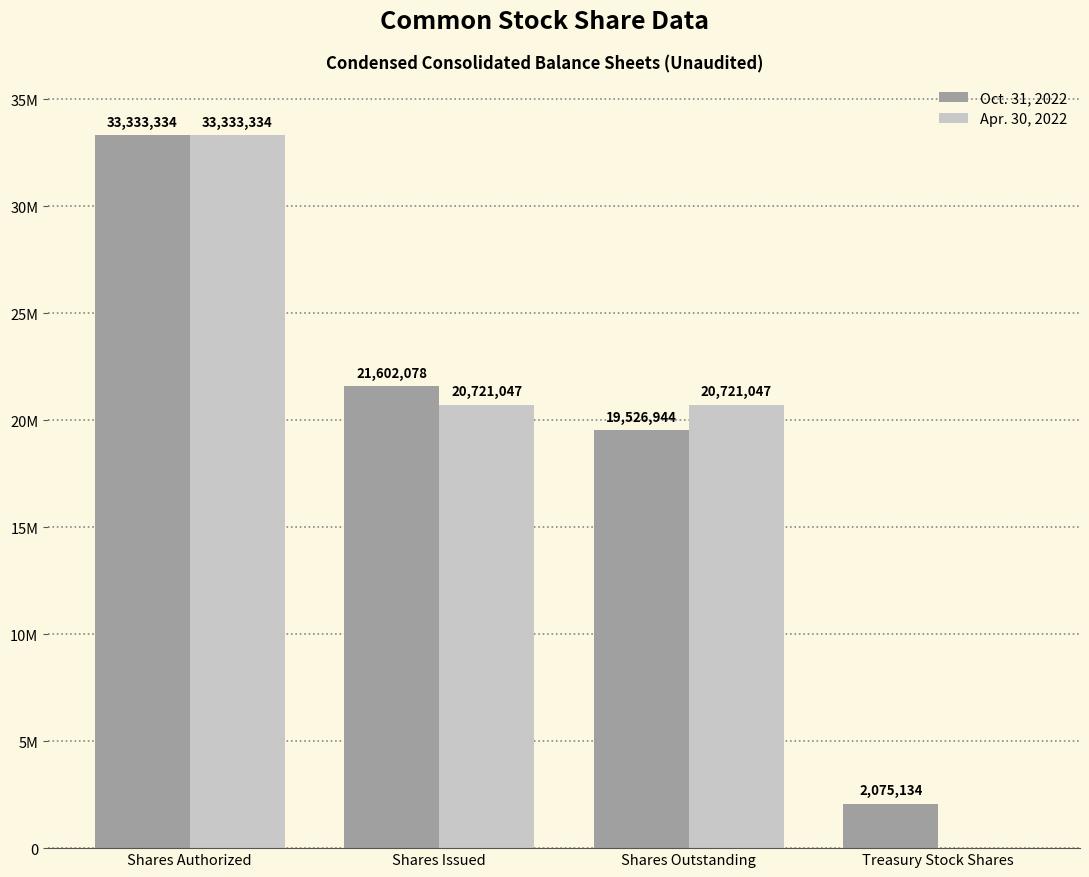

What are all the series names shown in the legend?

Oct. 31, 2022, Apr. 30, 2022